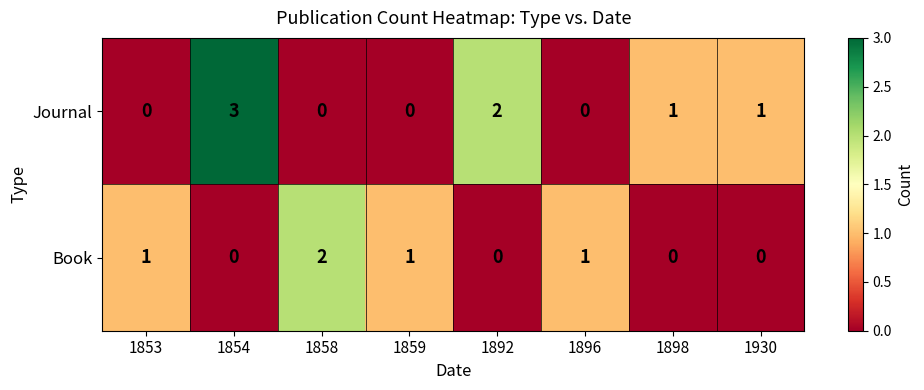

What is the maximum value for Journal?

3